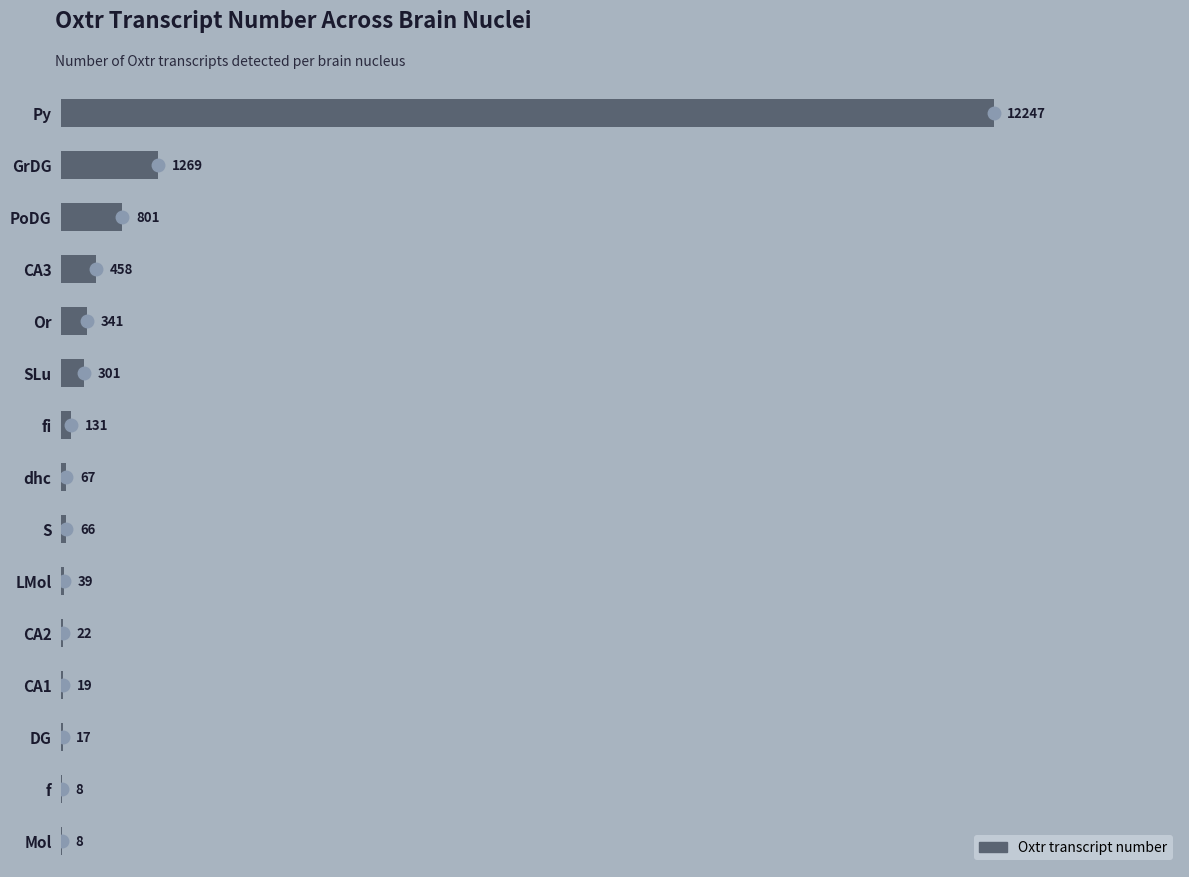

What is the sum of all values?

15794